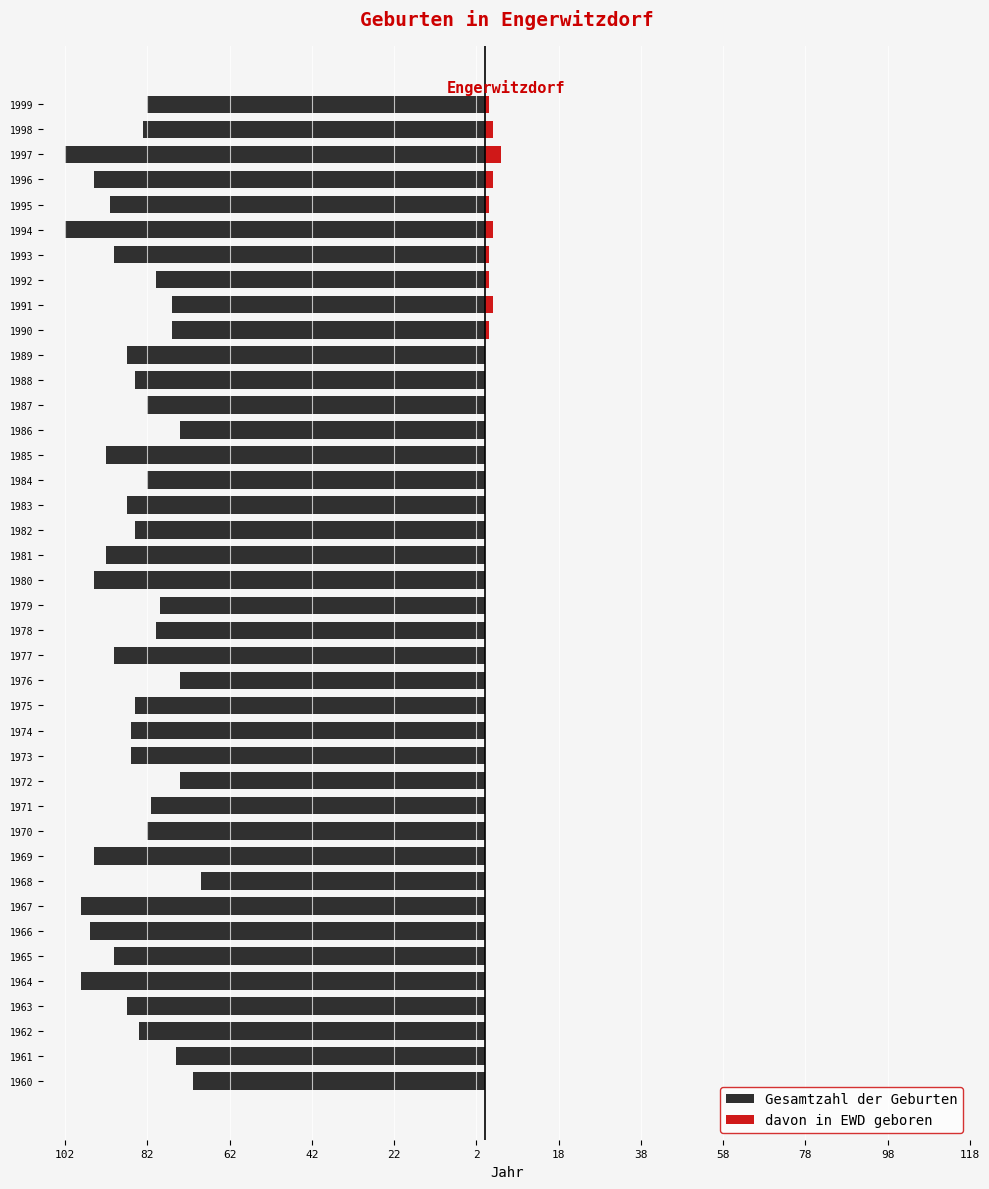

What is the minimum value shown in the chart?

-102